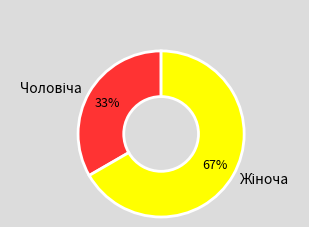

Is there a majority slice in this chart?

Yes